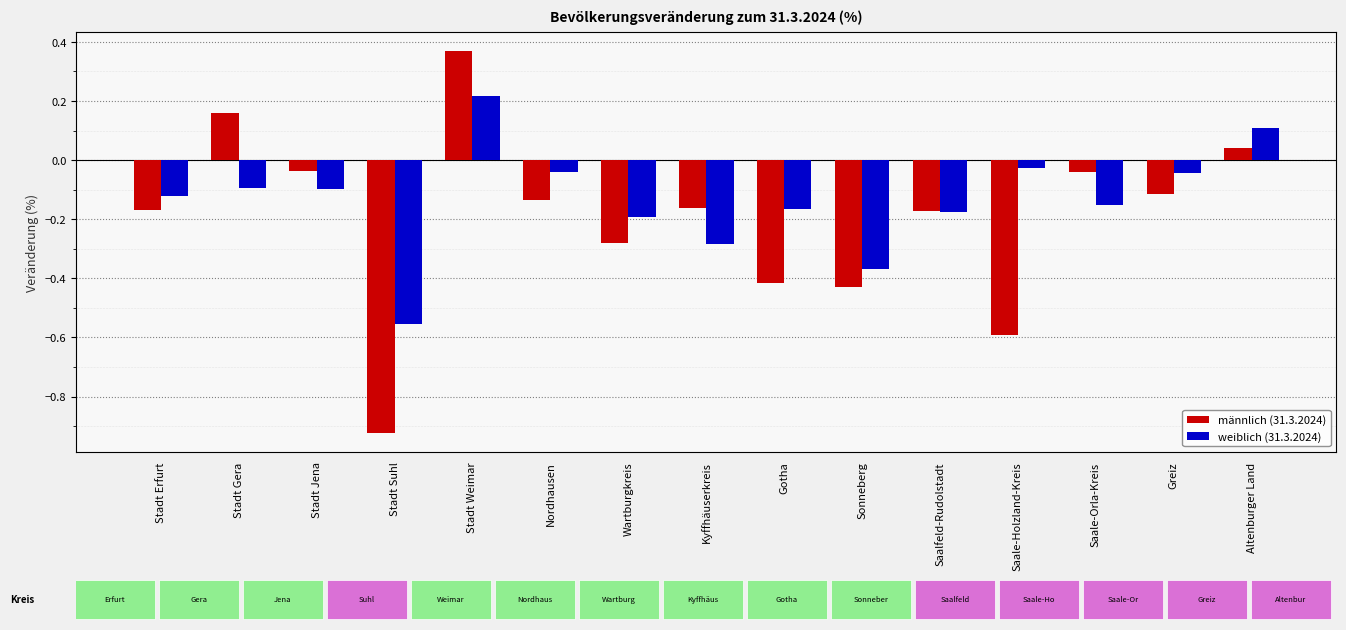

Which series has the widest spread of values?

männlich (31.3.2024)